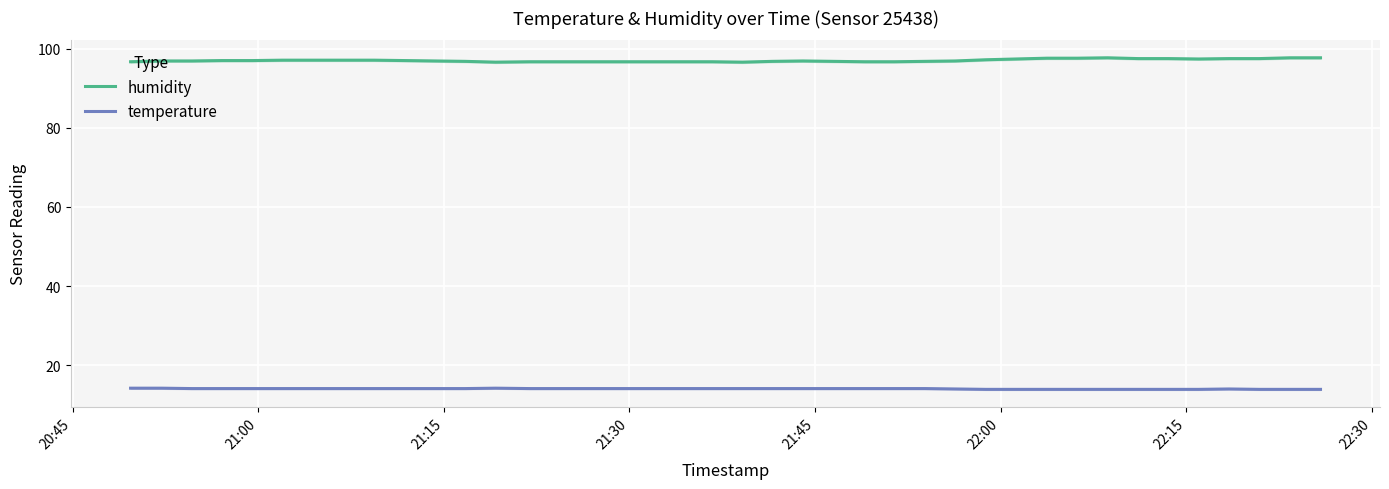

True or false: humidity and temperature cross at least once.

False